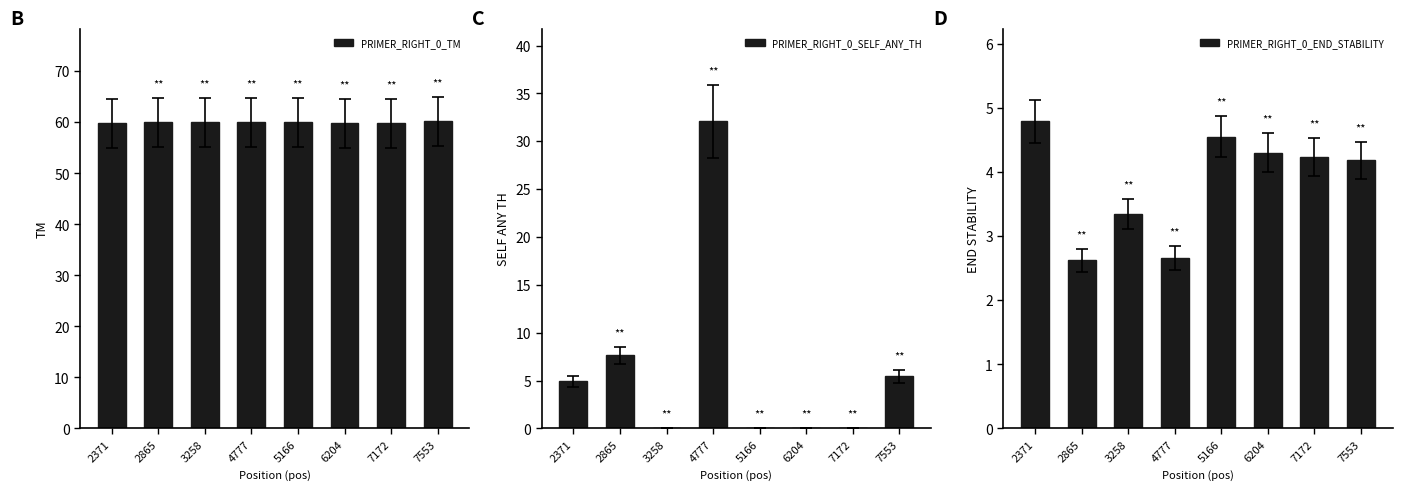

Which has a higher value, 7553 or 7172?

7553